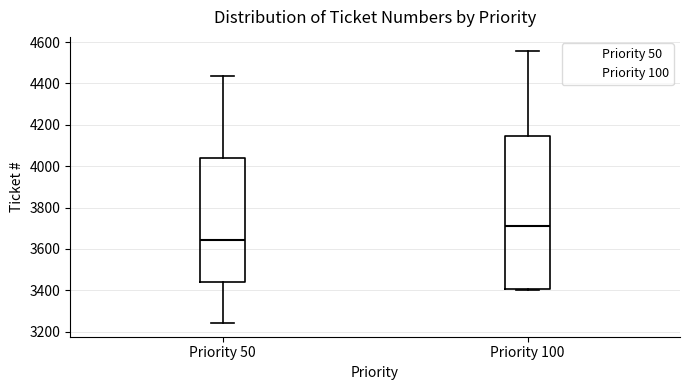

Reading left to right, transcribe this box plot: for each box, give where its median line is, the range the box spans, and where its two whiskers end, as read against the y-axis. The values are not printed on the chart, so give them approximately, as read against the axis.

Priority 50: median 3640, box 3440 to 4040, whiskers 3240 to 4440
Priority 100: median 3720, box 3400 to 4140, whiskers 3400 (just below the box's lower edge) to 4560